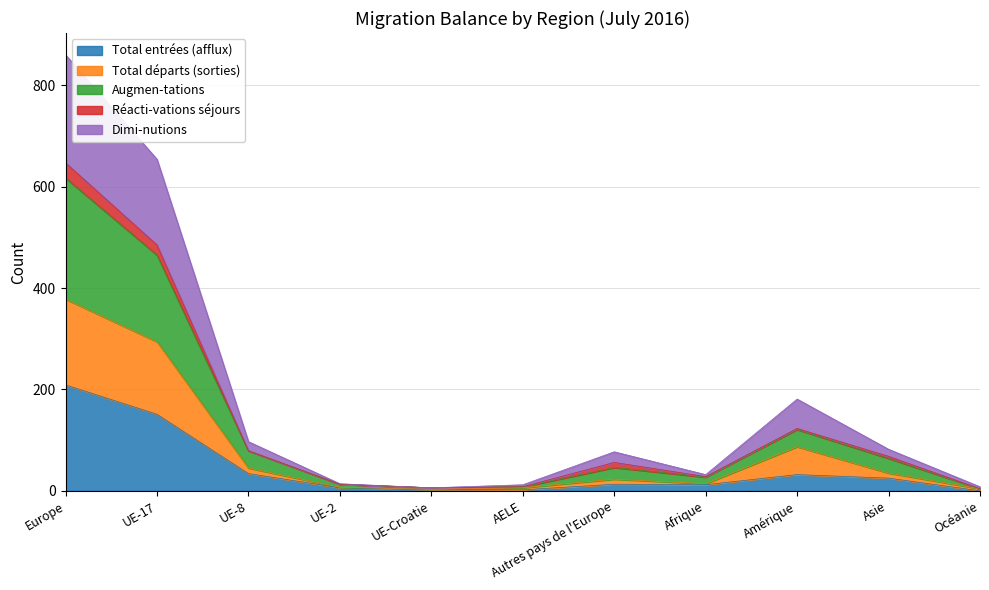

The value of Total entrées (afflux) at Asie is 25. True or false?

True